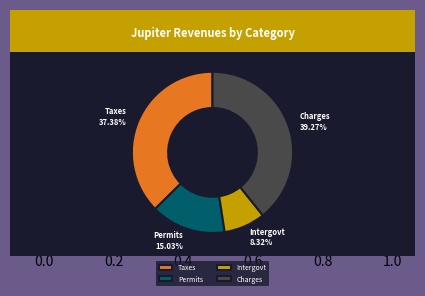

Which category has the biggest portion of the pie?

Charges